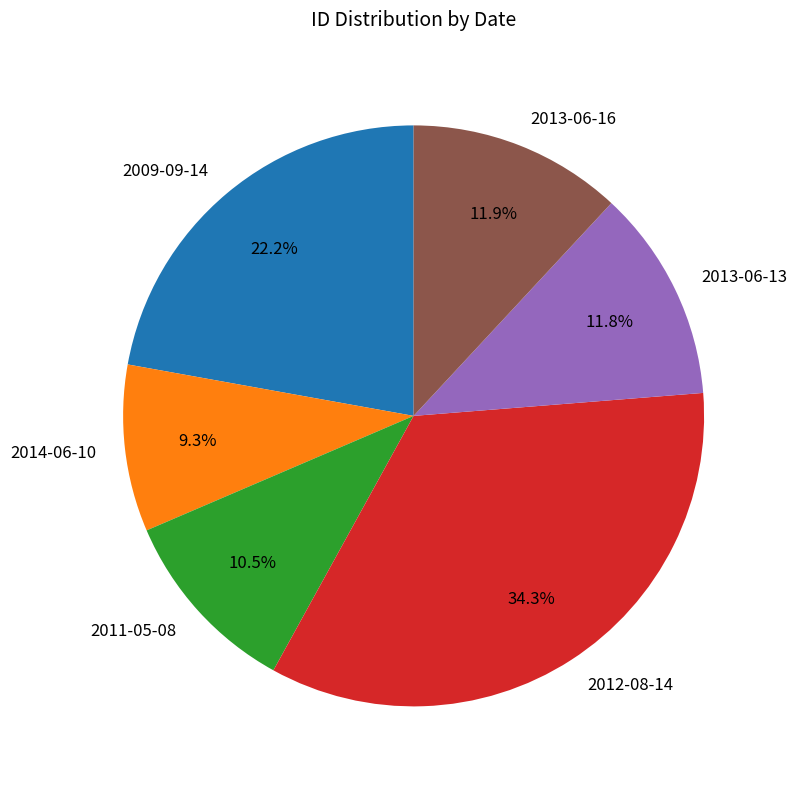

True or false: 2011-05-08 accounts for 1% of the total.

False